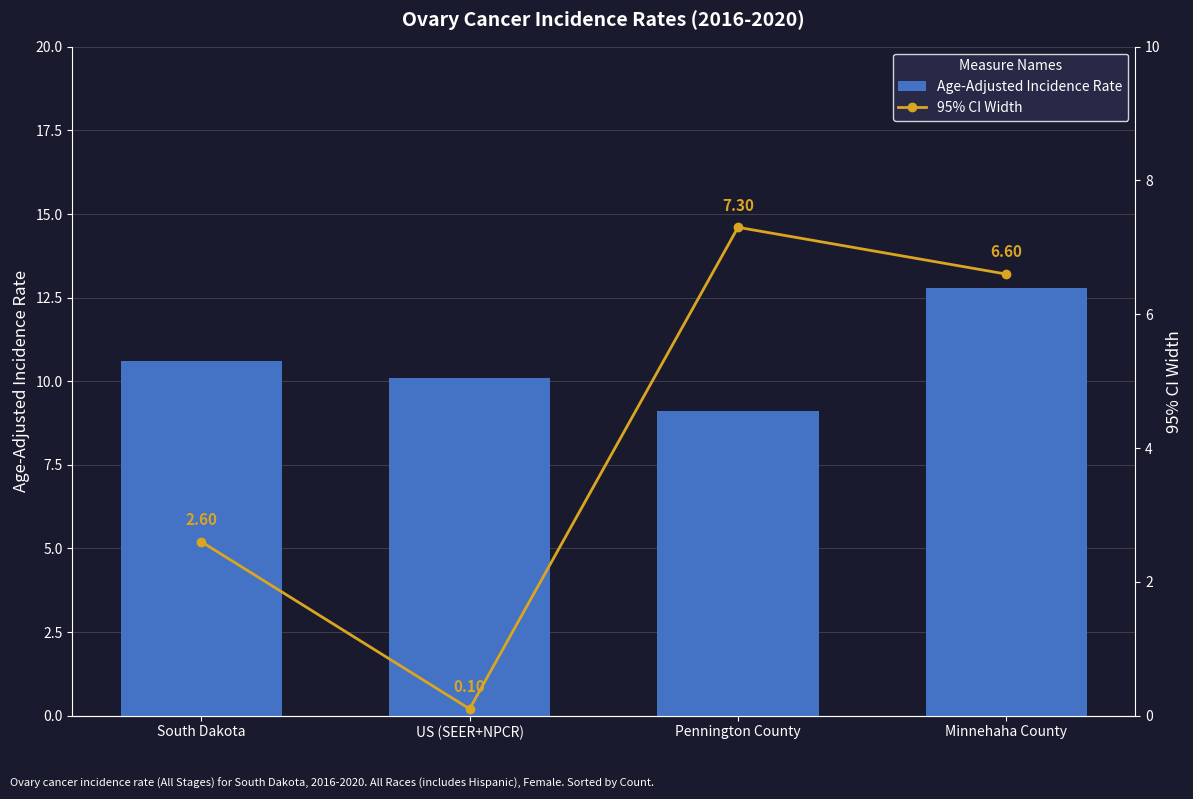

List the labels in order of Age-Adjusted Incidence Rate value, smallest first.

Pennington County, US (SEER+NPCR), South Dakota, Minnehaha County